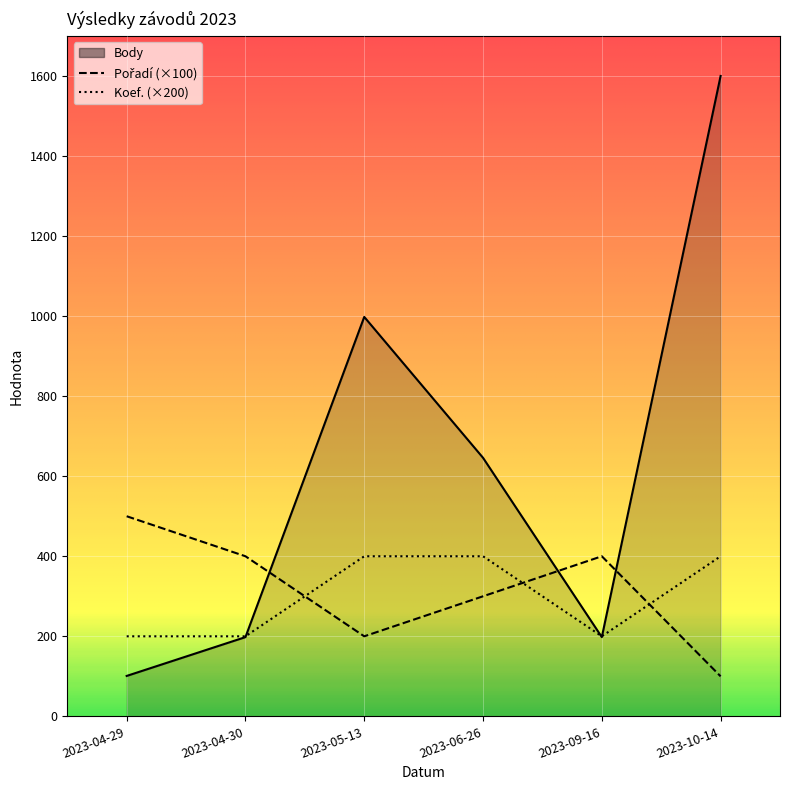

What is the label of the 5th point from the left?

2023-09-16